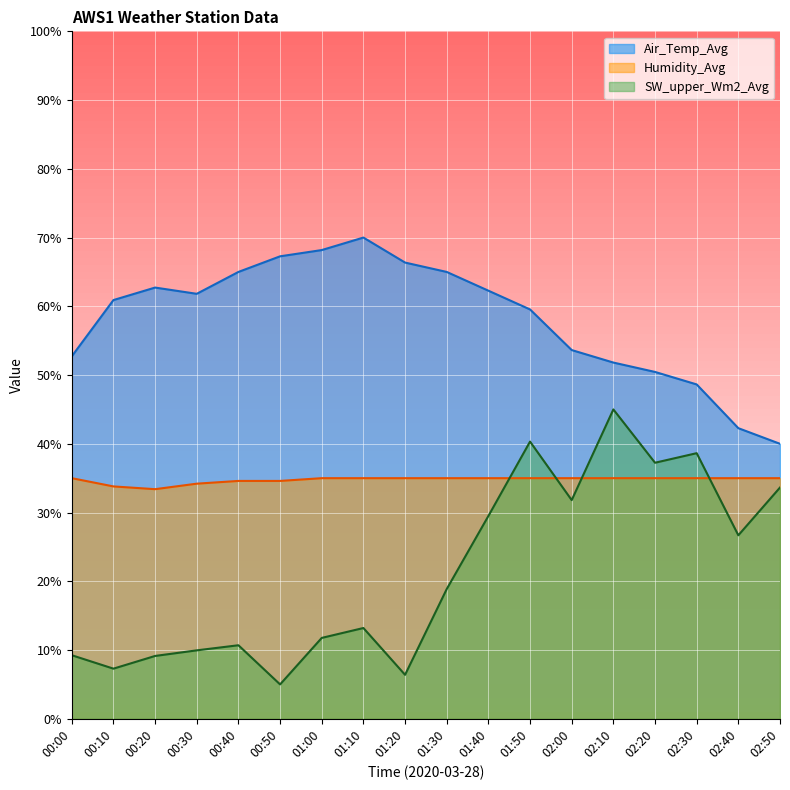

Does the chart display data point markers on the line(s)?

No